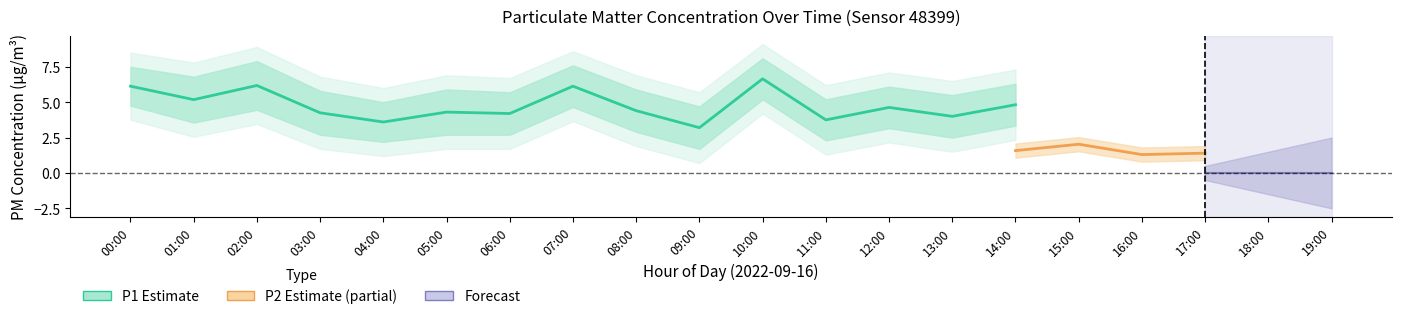

What is the maximum value for P2?

2.0